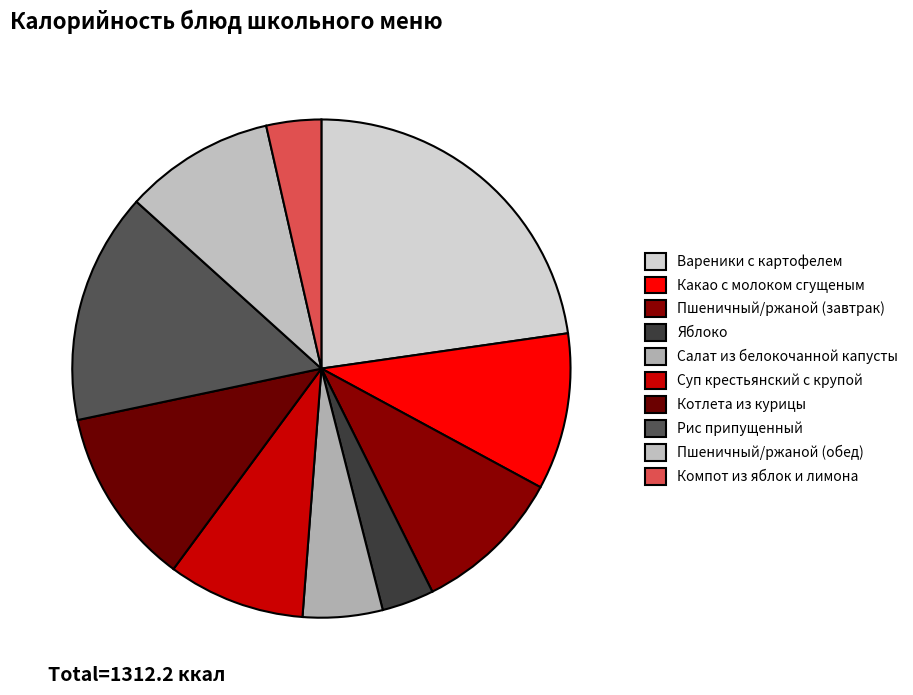

Does Суп крестьянский с крупой account for over 50% of the chart?

No